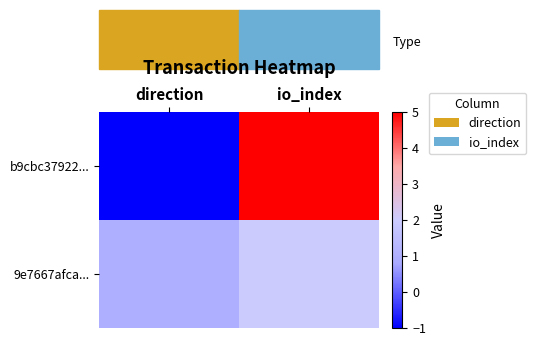

What is the greatest value displayed?

5